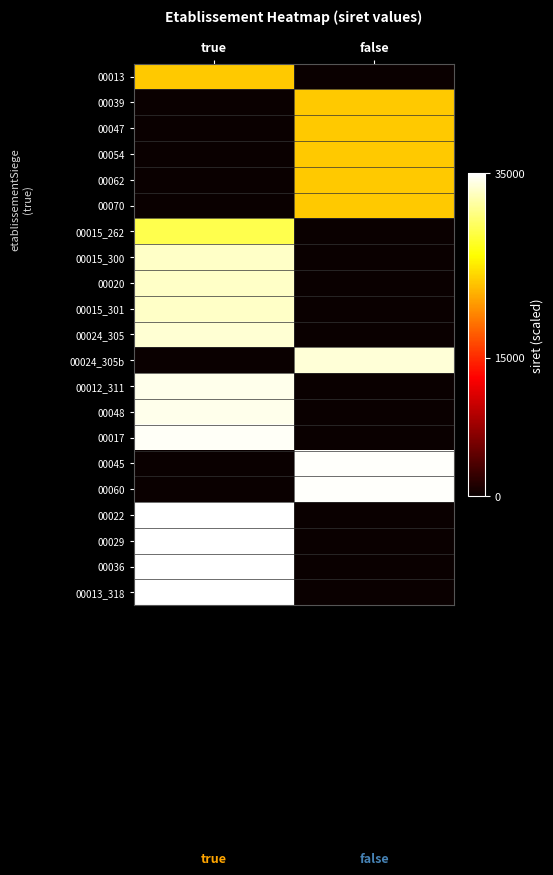

Rank the series at true from lowest to highest value.

00039, 00047, 00054, 00062, 00070, 00024_305b, 00045, 00060, 00013, 00015_262, 00015_300, 00020, 00015_301, 00024_305, 00012_311, 00048, 00017, 00022, 00029, 00036, 00013_318